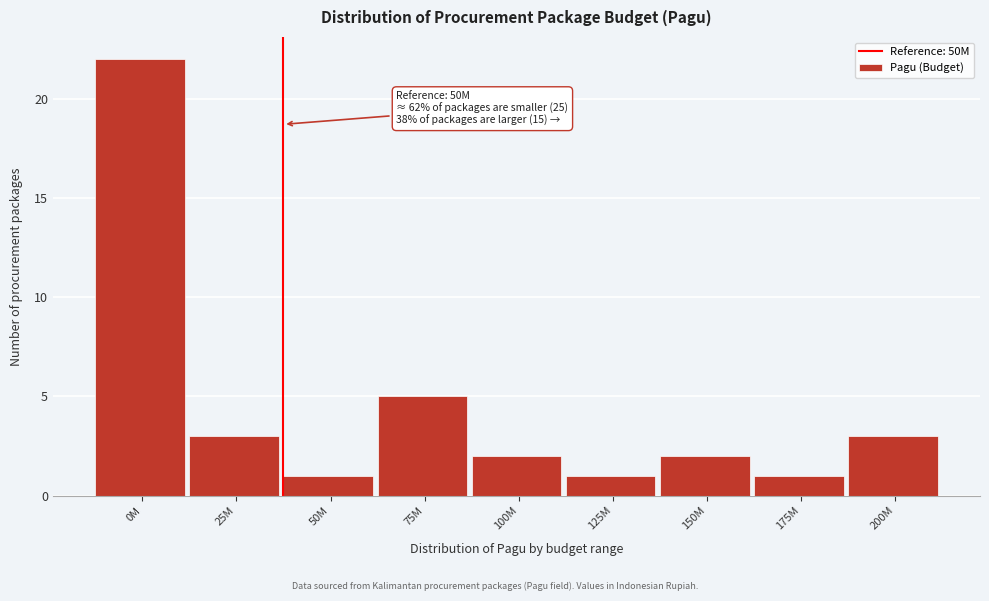

Reading left to right, list all the values displayed in this chart.

22	3	1	5	2	1	2	1	3